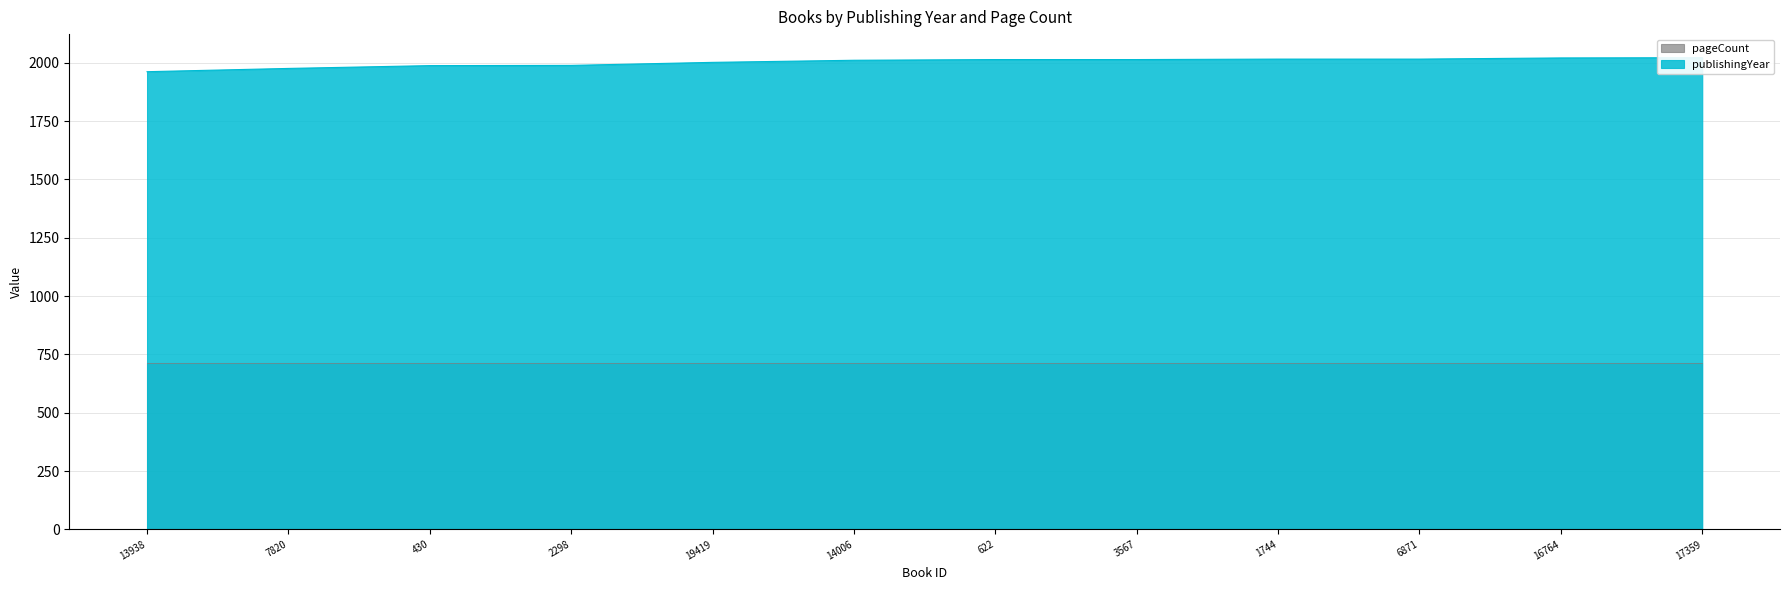

What is the ratio of the value at 1744 to the value at 6871?

1.0